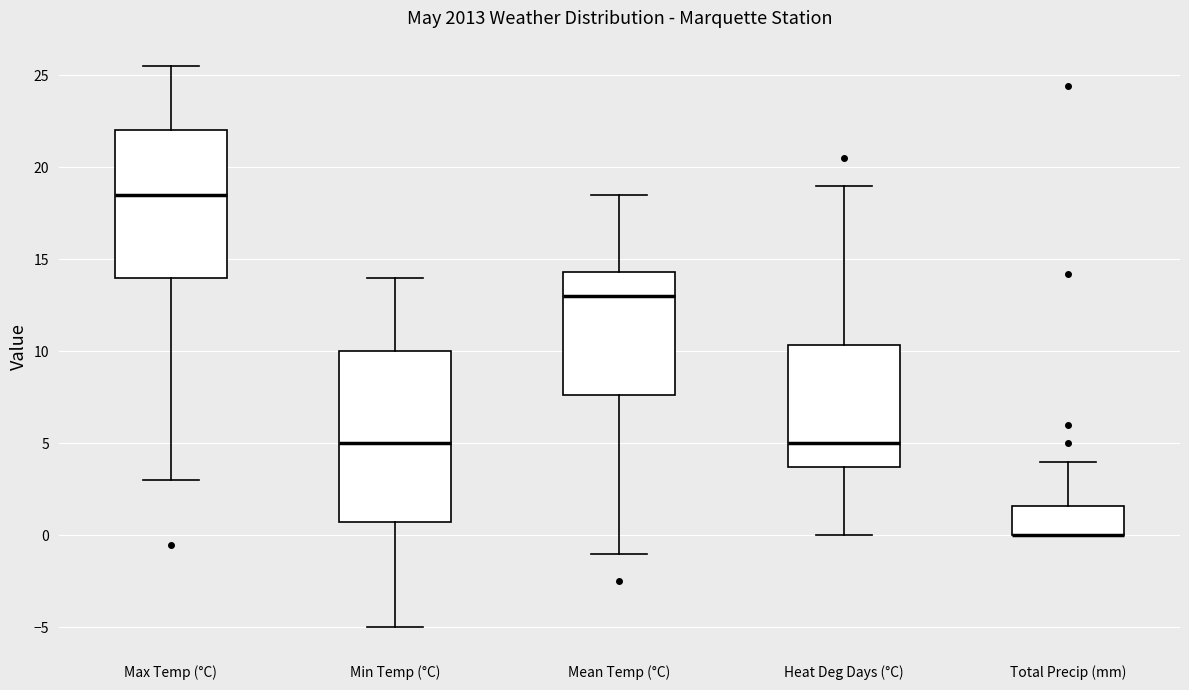

Reading left to right, transcribe this box plot: for each box, give where its median line is, the range the box spans, and where its two whiskers end, as read against the y-axis. The values are not printed on the chart, so give them approximately, as read against the axis.

Max Temp (°C): median 18.5, box 14.0 to 22.0, whiskers 3.0 to 25.5
Min Temp (°C): median 5.0, box 1.0 to 10.0, whiskers -5.0 to 14.0
Mean Temp (°C): median 13.0, box 7.5 to 14.5, whiskers -1.0 to 18.5
Heat Deg Days (°C): median 5.0, box 3.5 to 10.5, whiskers 0.0 to 19.0
Total Precip (mm): median 0.0 (drawn on the box's lower edge), box 0.0 to 1.5, whiskers 0.0 to 4.0